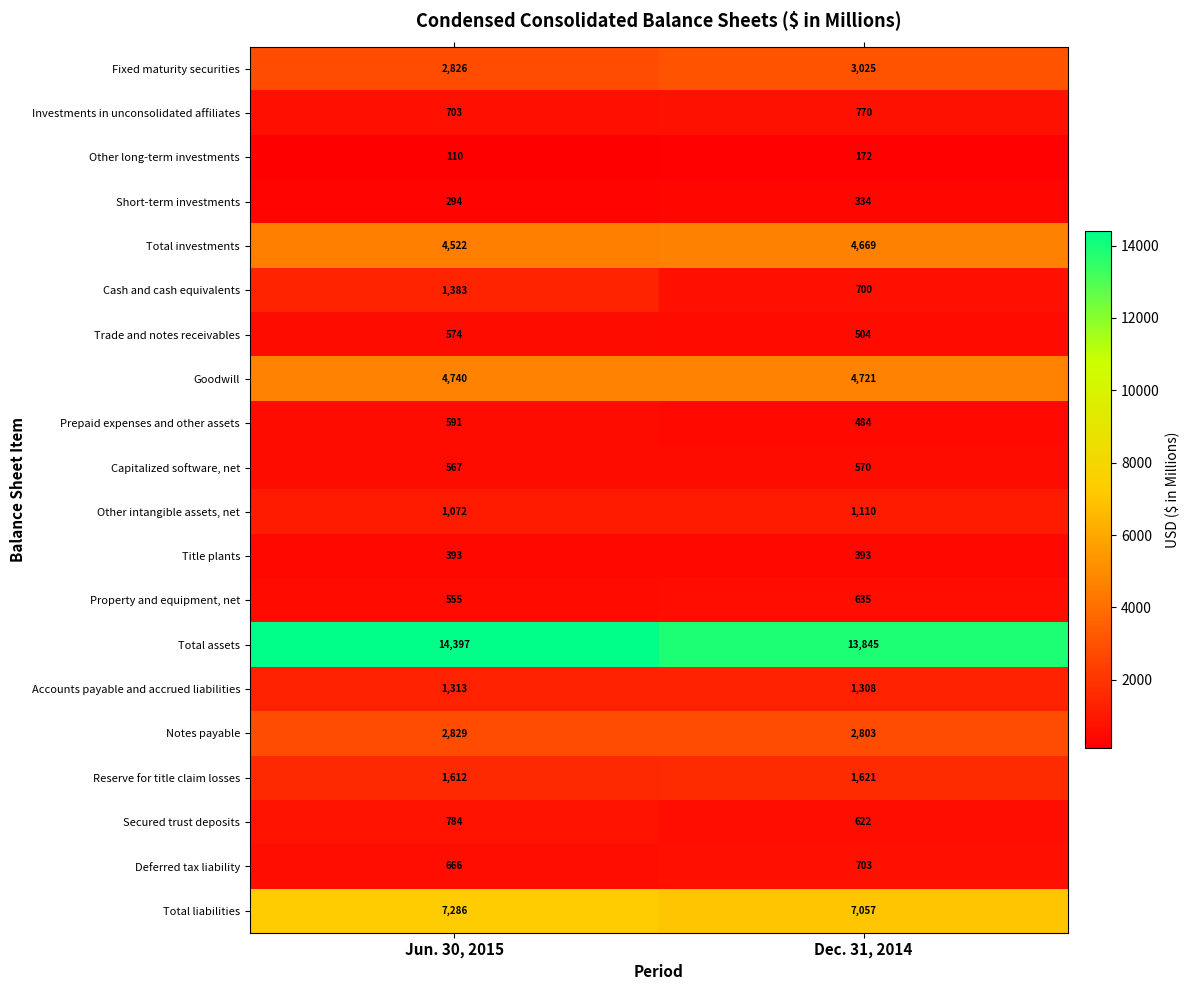

At which label is Property and equipment, net closest to 595?

Jun. 30, 2015